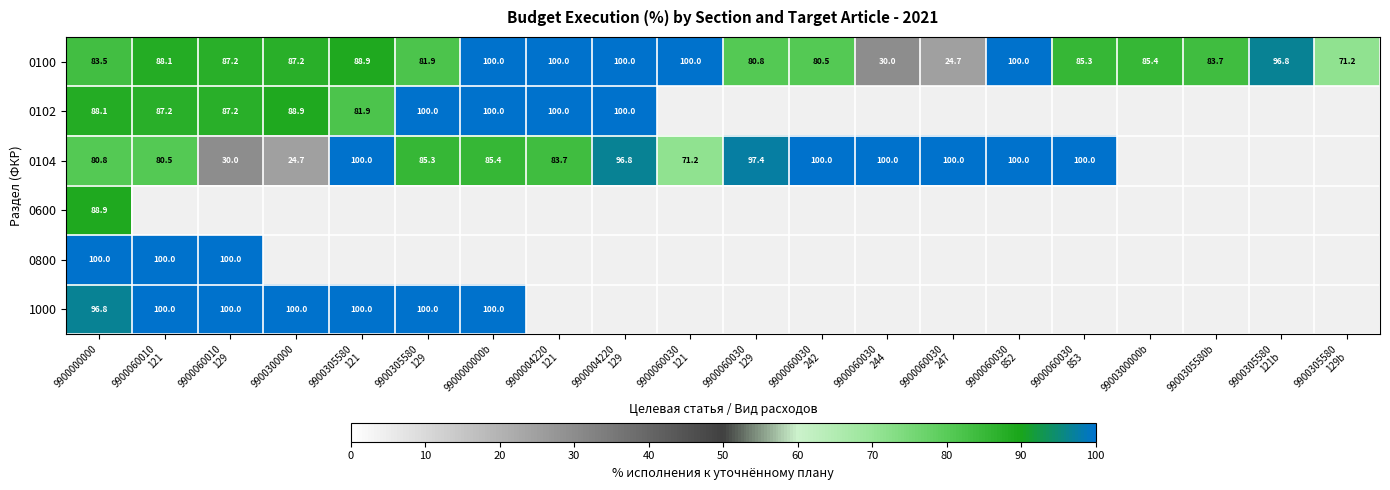

What is the difference between the 0100 values at 9900000000b and 9900305580 121?

11.1